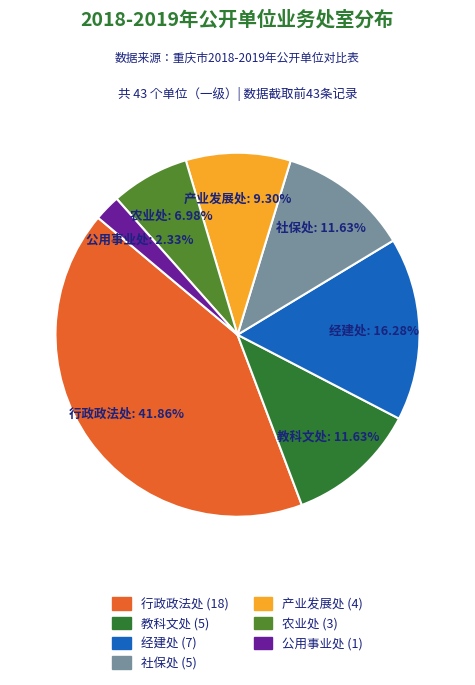

Is there a majority slice in this chart?

No